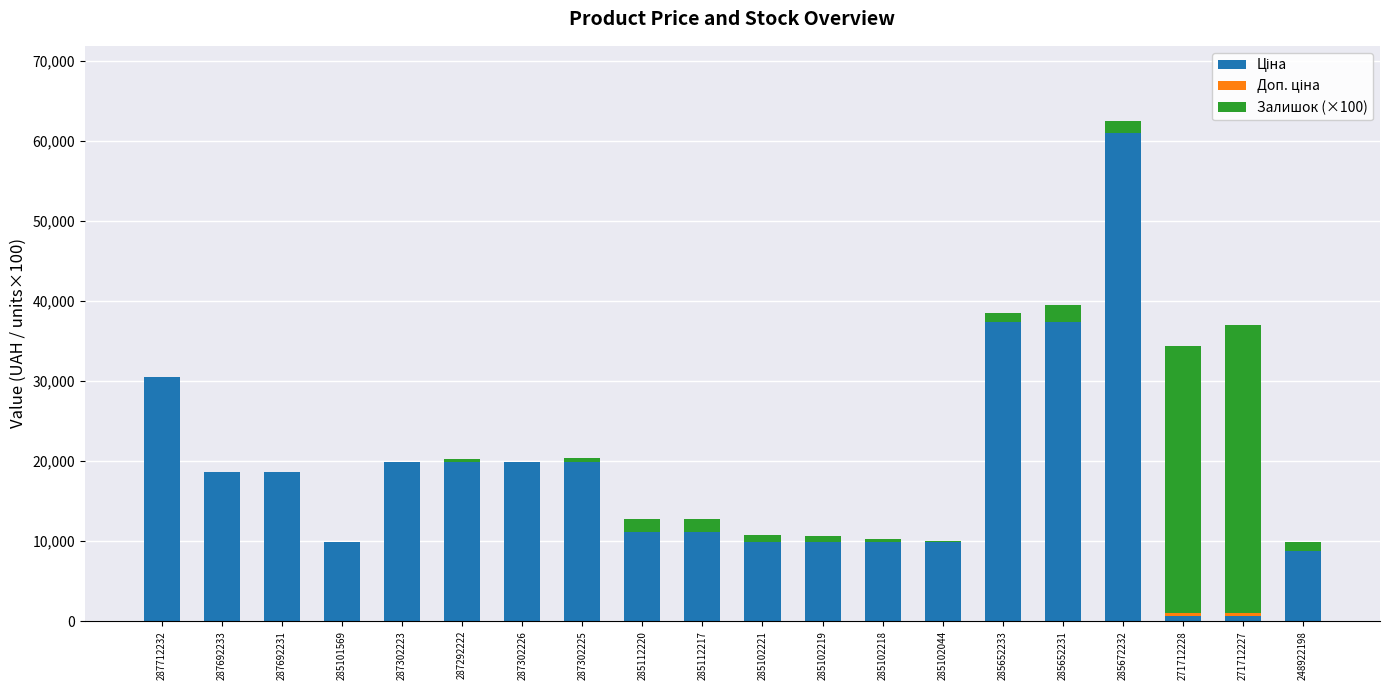

At which category is the sum across all series the highest?

285672232